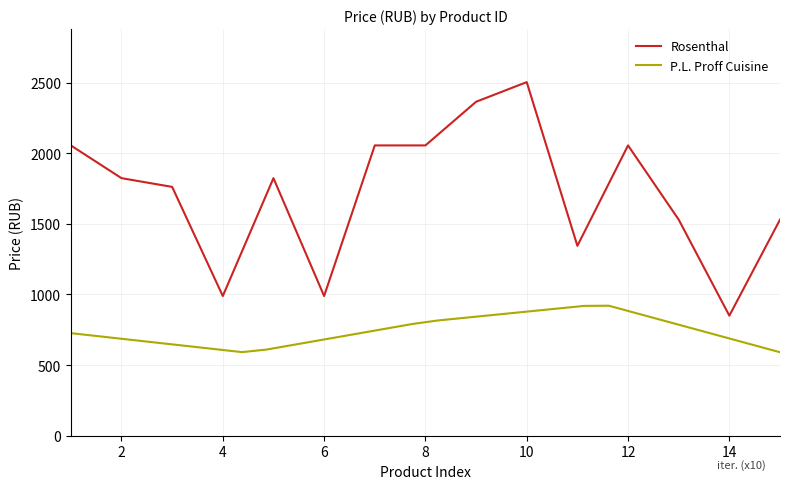

The value of Rosenthal at 6 is 557.5. True or false?

False